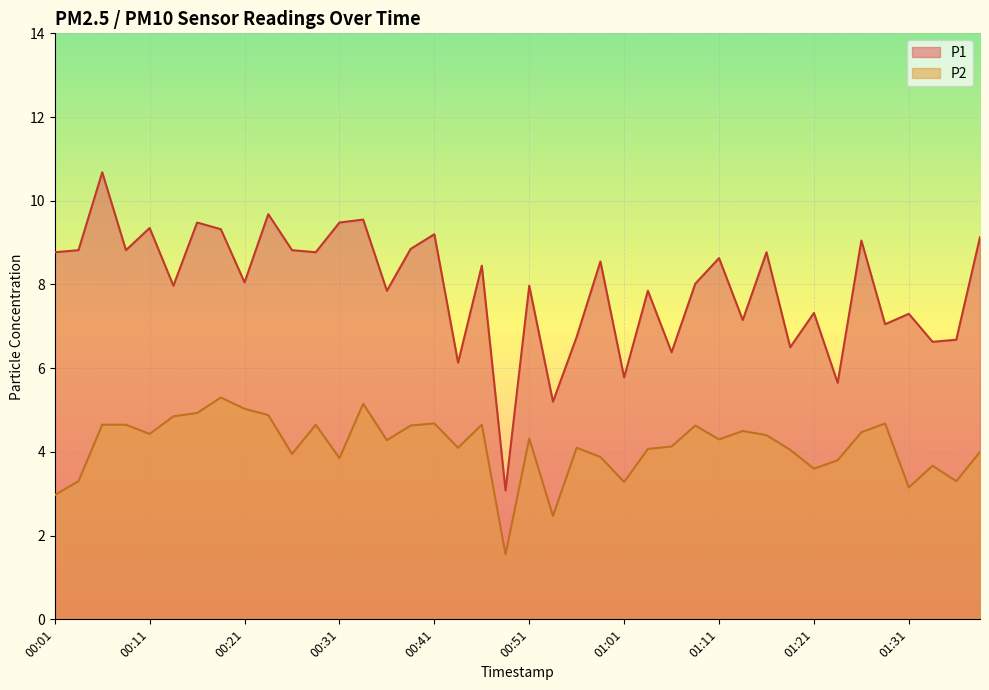

What is the total value across all series at 00:13?

12.8